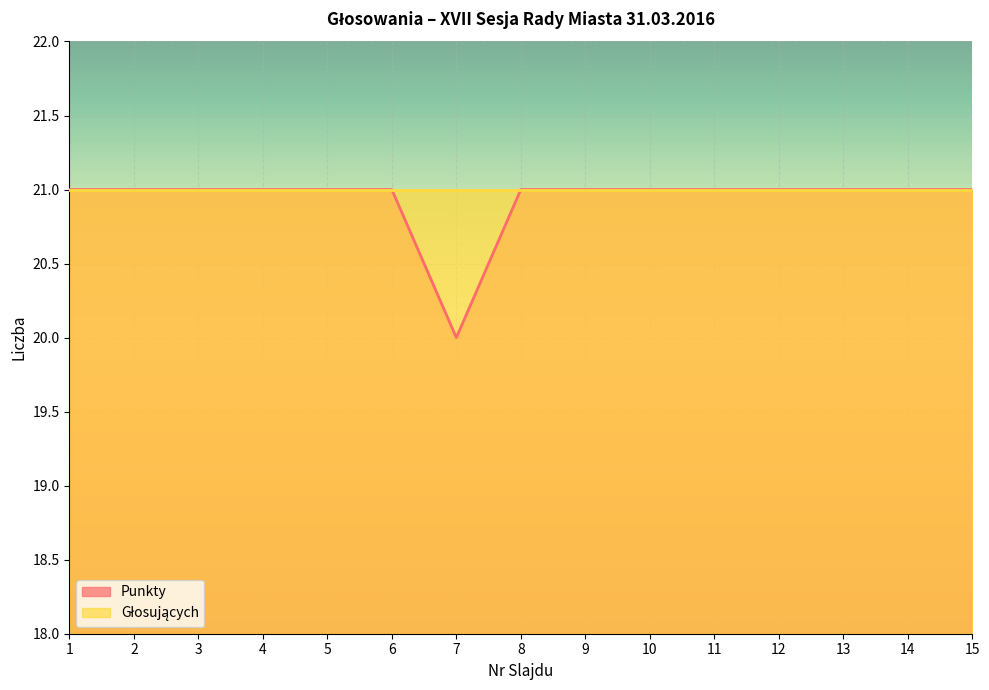

Reading left to right, transcribe all the data shown in this chart.

21	21	21	21	21	21	20	21	21	21	21	21	21	21	21